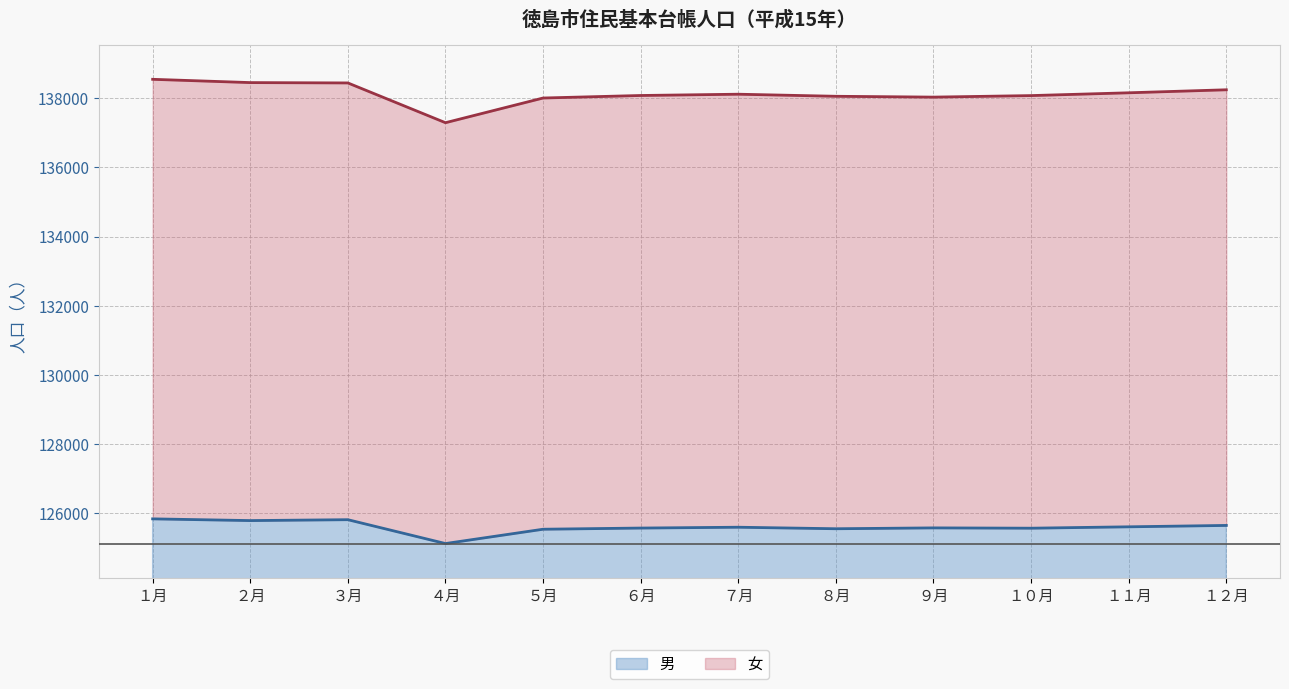

Is the value of 男 at ３月 greater than the value of 女 at ６月?

No